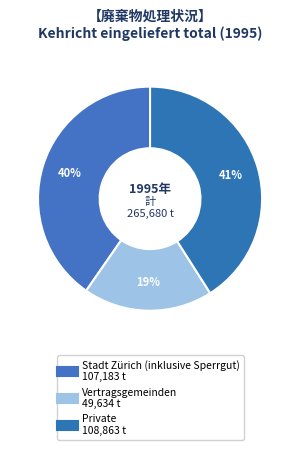

What percentage is the Private slice, to the nearest percent?

41%